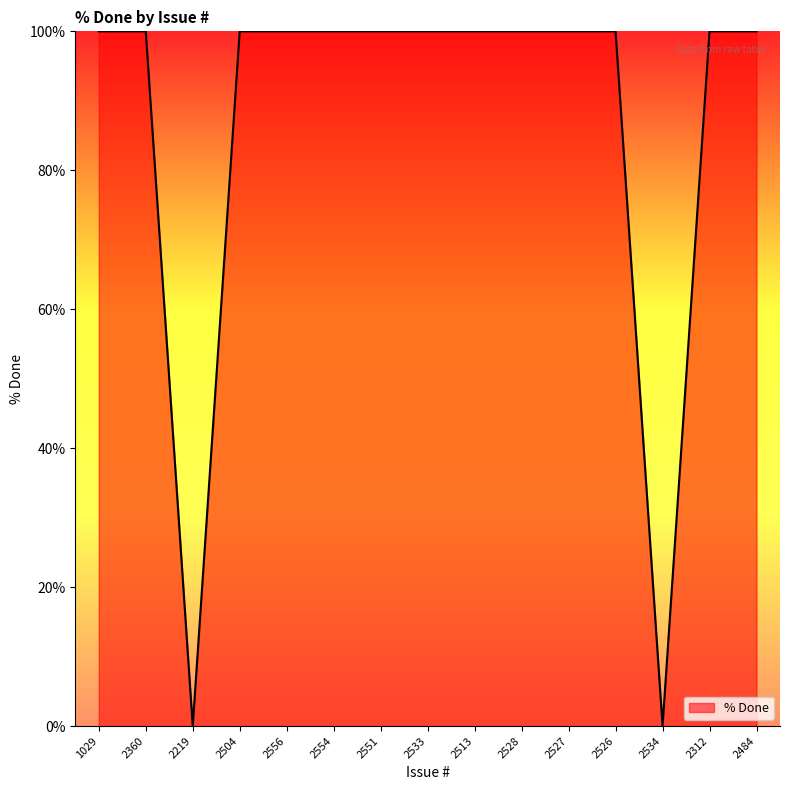

Reading left to right, transcribe all the data shown in this chart.

1029=100	2360=100	2219=0	2504=100	2556=100	2554=100	2551=100	2533=100	2513=100	2528=100	2527=100	2526=100	2534=0	2312=100	2484=100